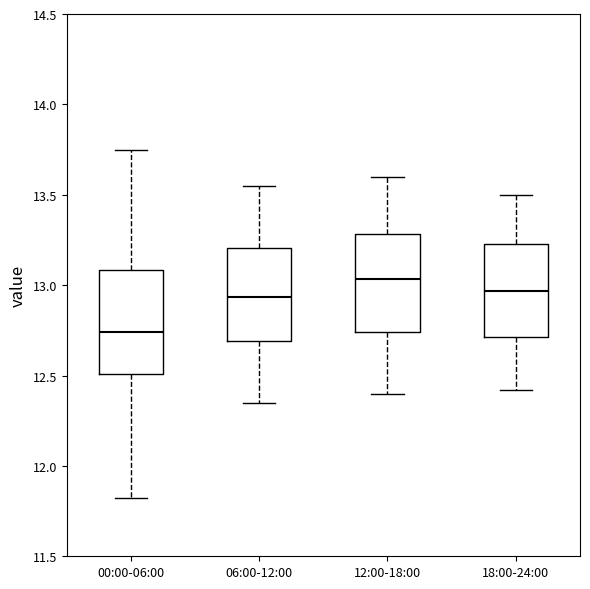

Where does the upper whisker of the box for 18:00-24:00 end on the y-axis? The values are not printed on the chart, so give them approximately, as read against the axis.

13.50